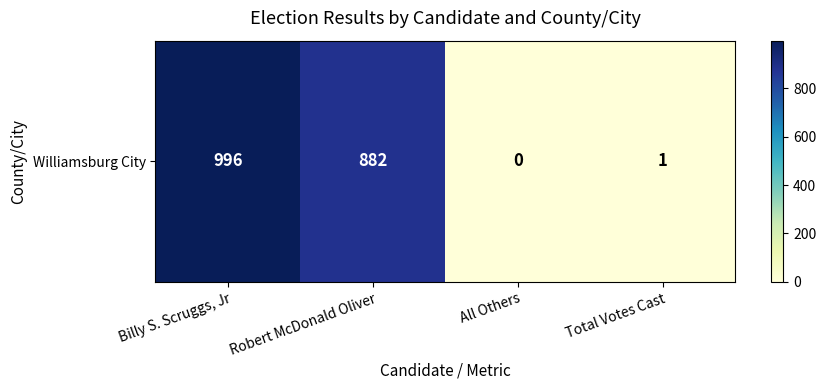

What is the difference between the values at Robert McDonald Oliver and Billy S. Scruggs, Jr?

114